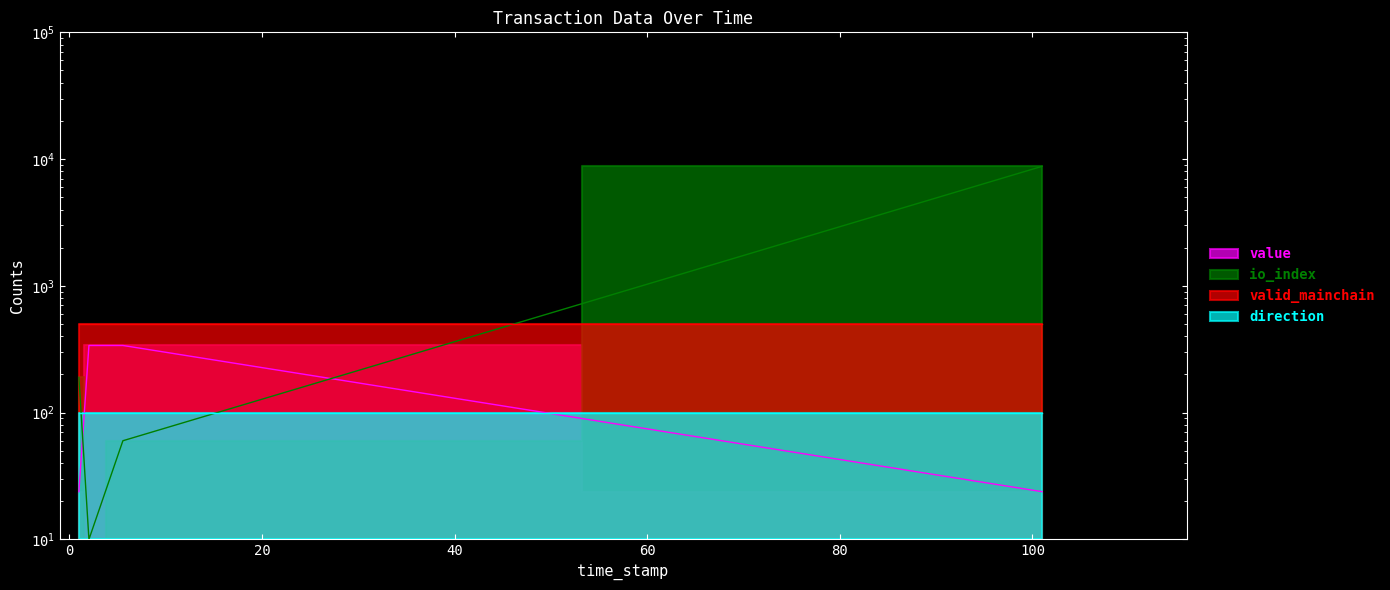

In io_index, how many points are lower than both neighbors (excluding endpoints)?

1